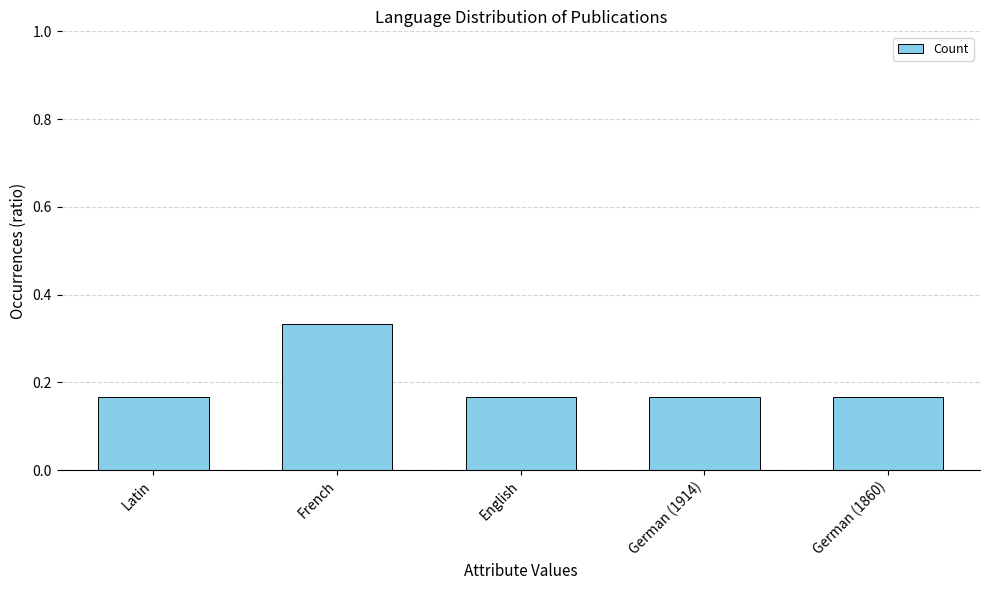

How many values are between 0 and 1?

5